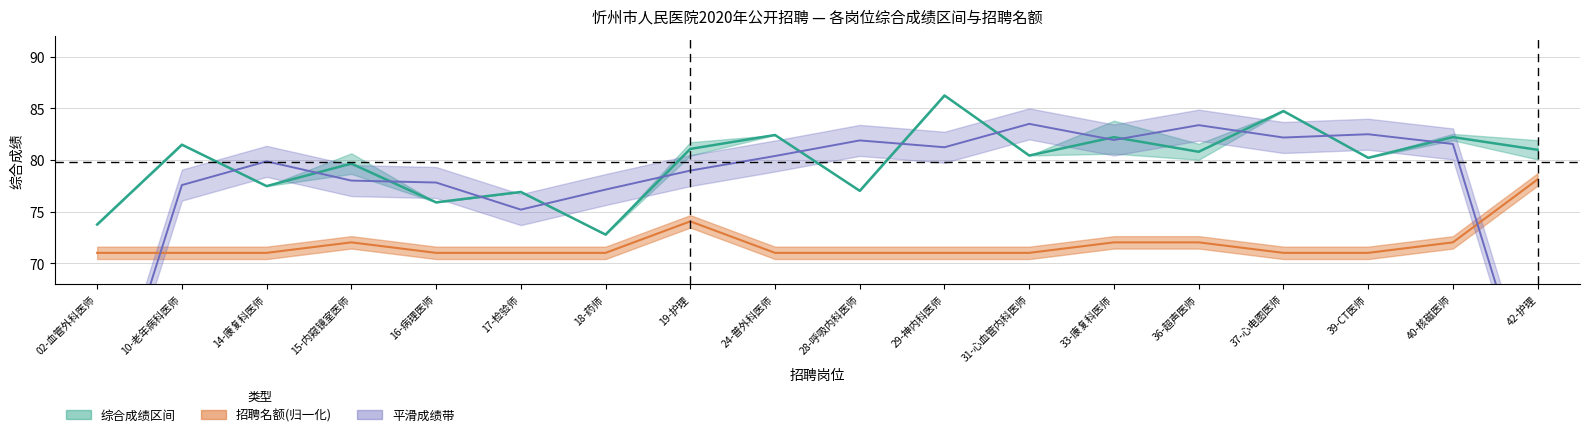

The value of 综合成绩均值 at 10-老年病科医师 is 33.2. True or false?

False